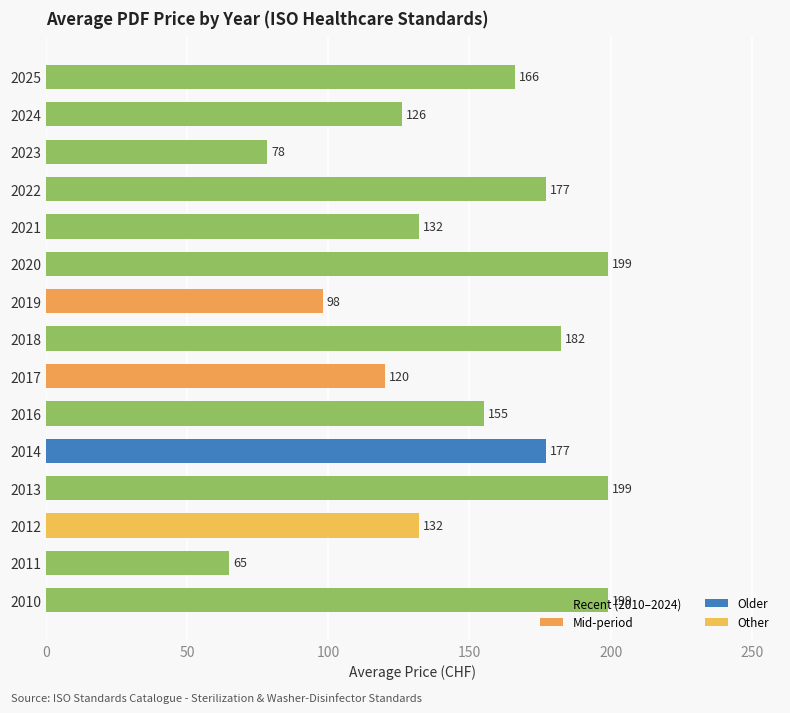

How many distinct data groups are displayed?

1